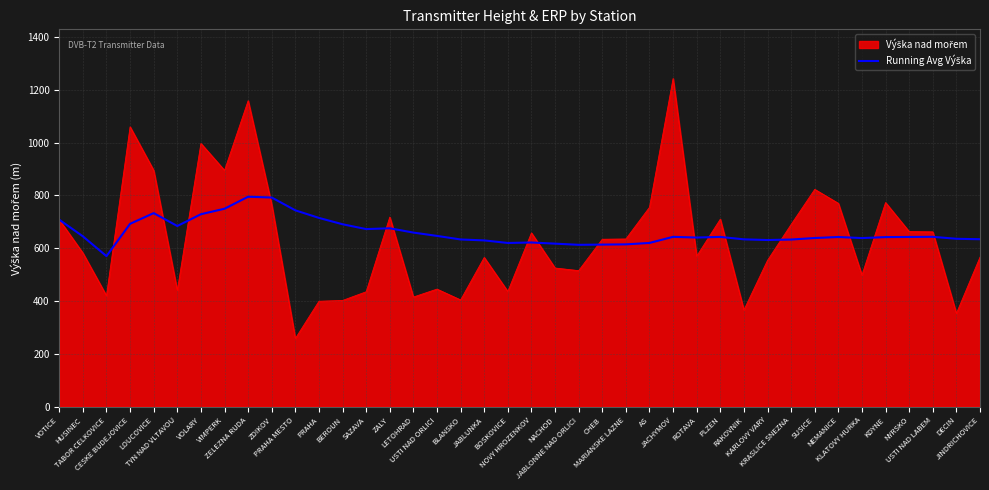

What is the maximum value shown in the chart?

1243.0